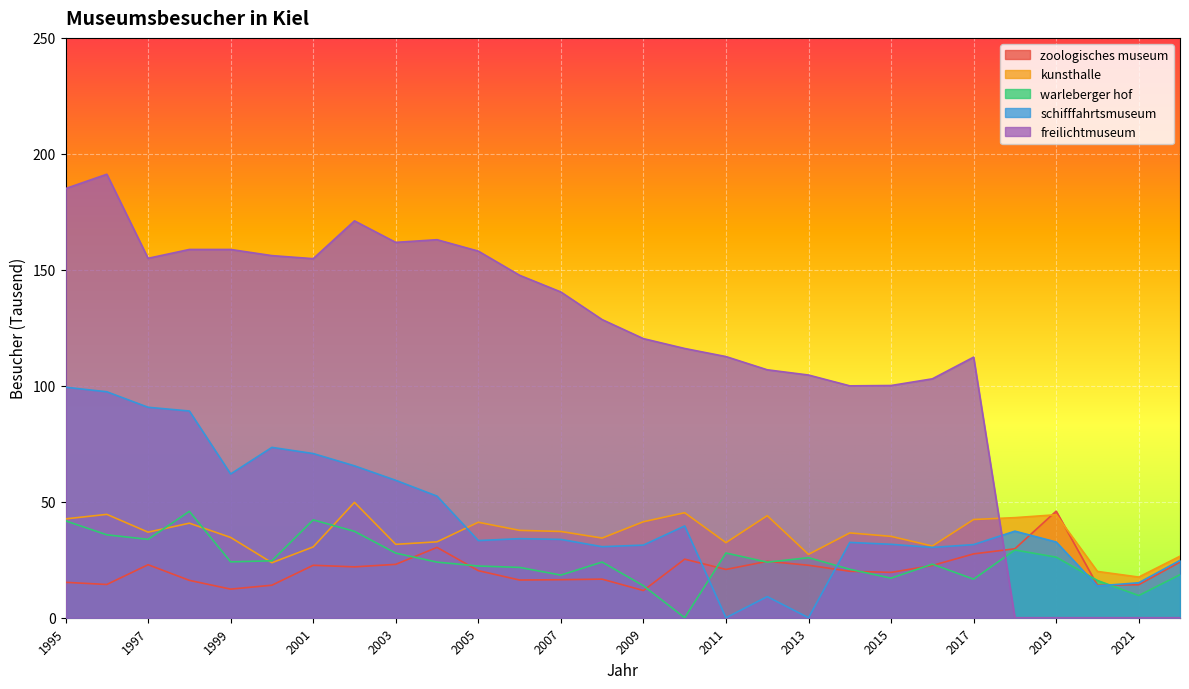

Where do zoologisches museum and schifffahrtsmuseum first cross each other?

2010 and 2011